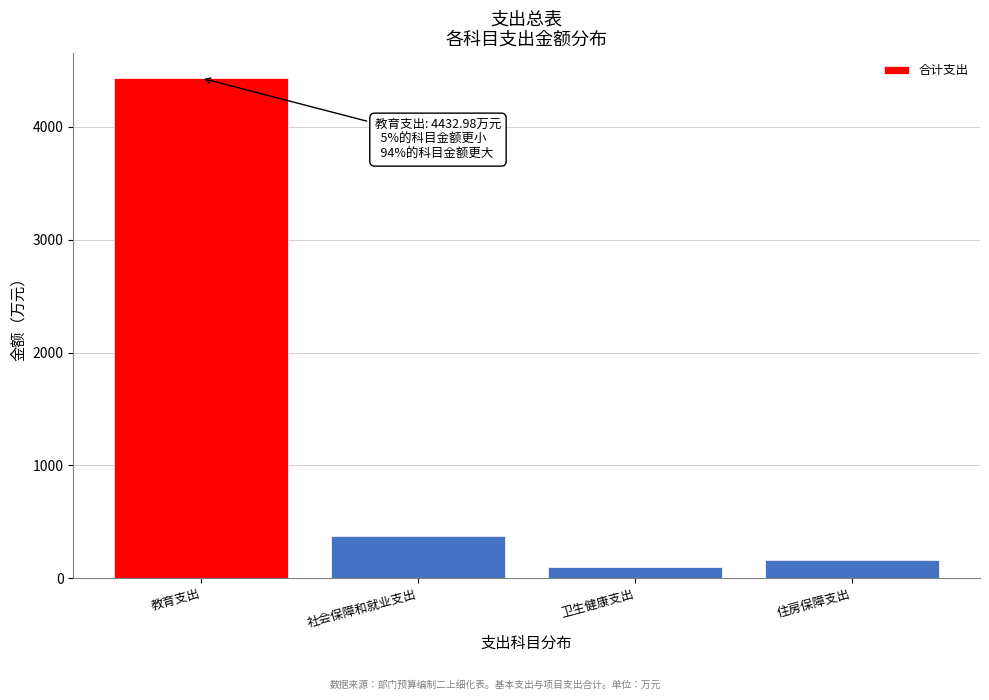

Reading right to left, transcribe all the data shown in this chart.

161.4	95.7	374.6	4433.0